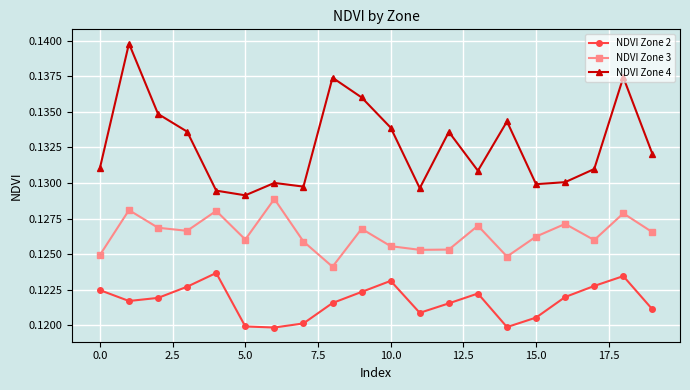

At how many categories does at least one series exceed 0?

20